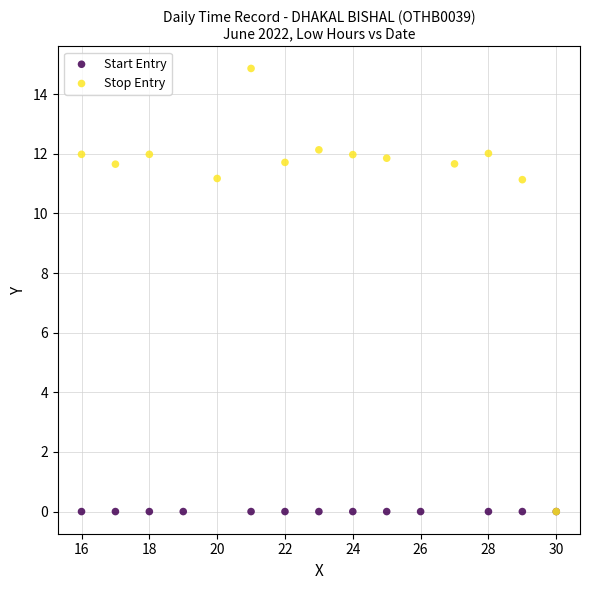

What are all the series names shown in the legend?

Start Entry, Stop Entry